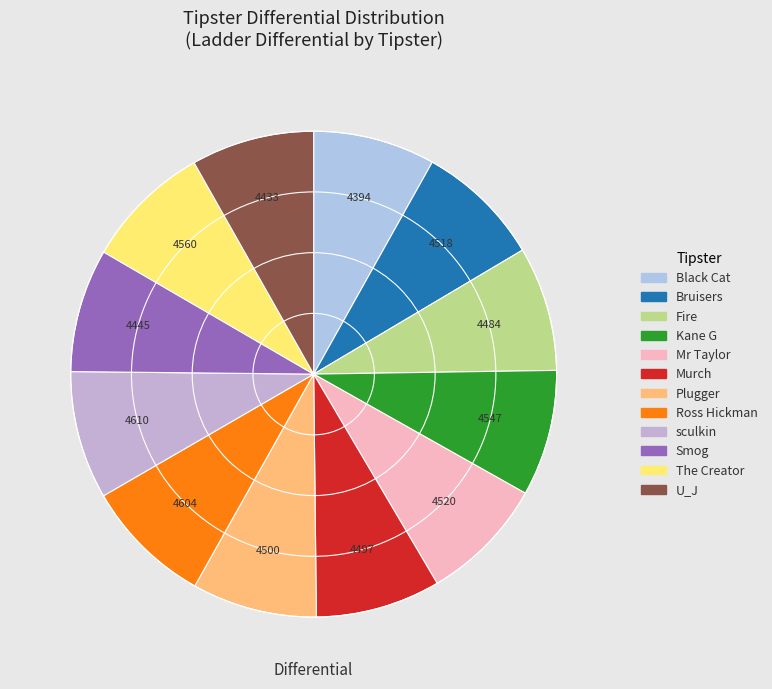

To the nearest percent, what percentage of the pie is Plugger?

8%